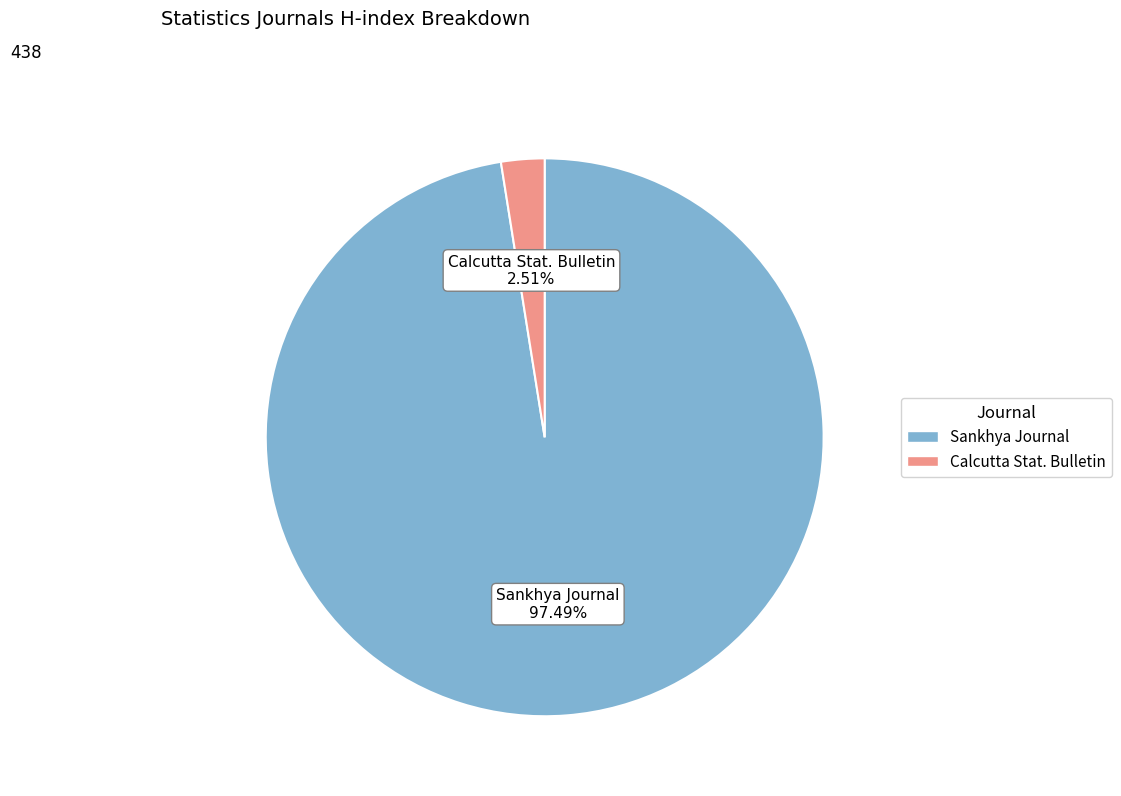

What is the ratio of the value at Sankhya Journal to the value at Calcutta Stat. Bulletin?

38.8